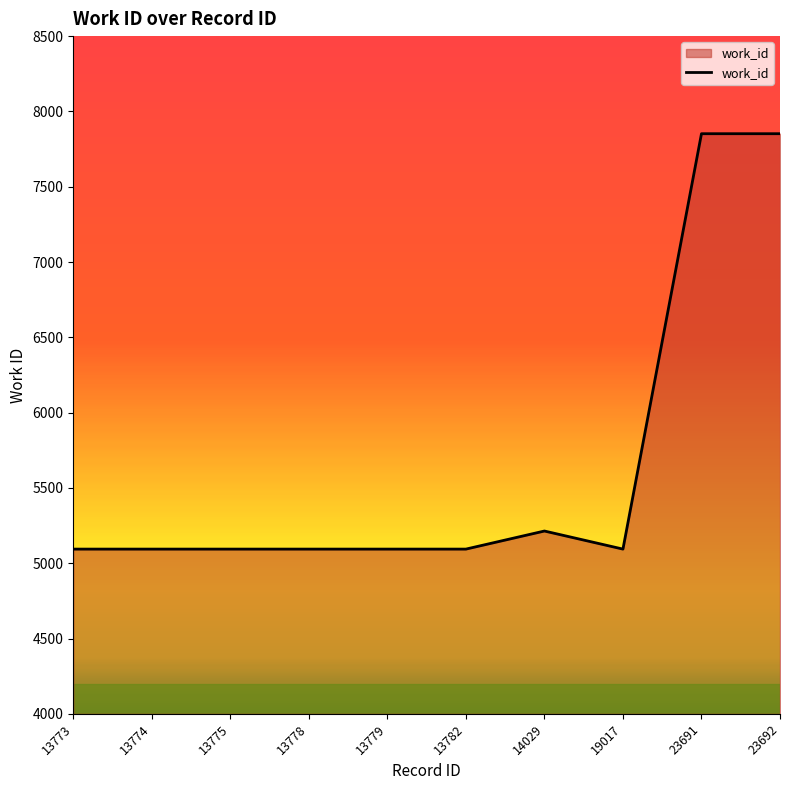

Does the chart display data point markers on the line(s)?

No